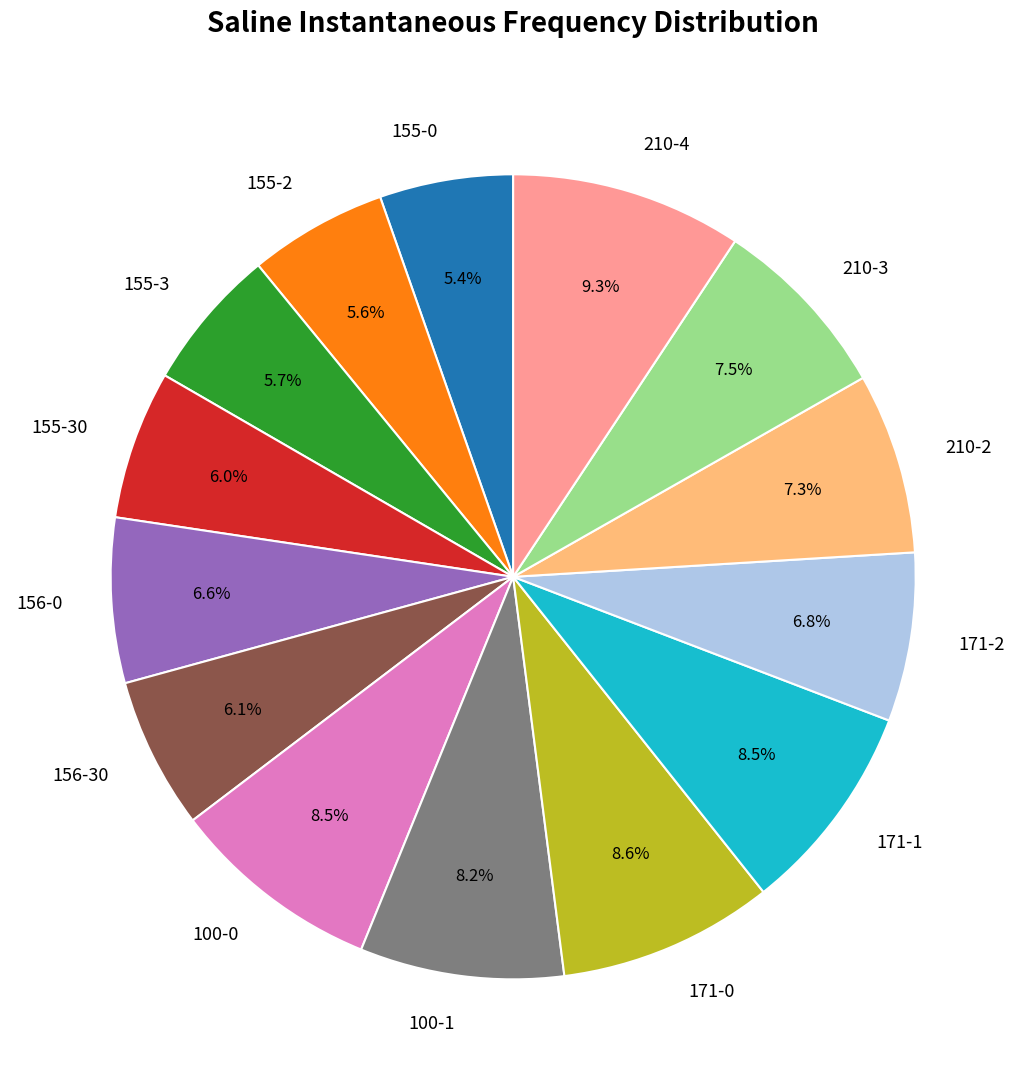

Is 171-1 the majority of the pie?

No